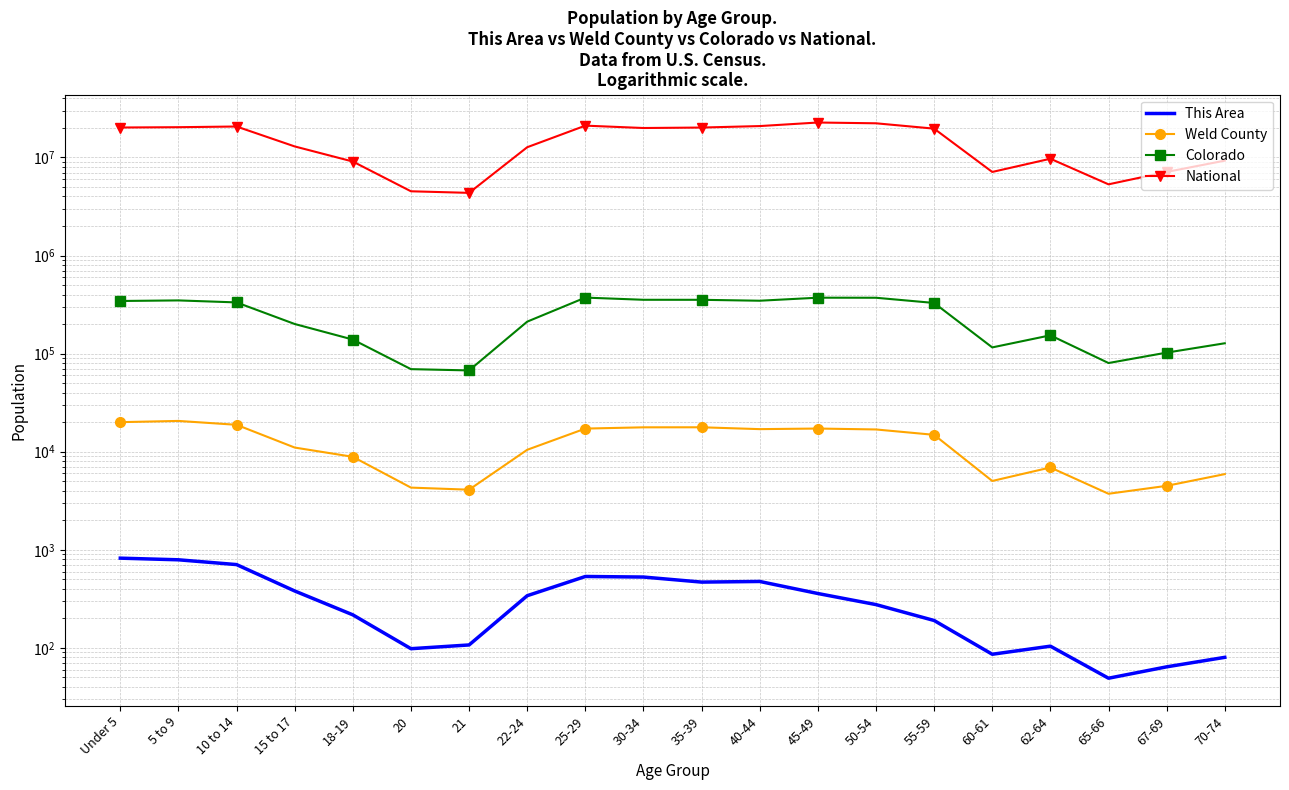

What is the label of the 1st point from the left?

Under 5